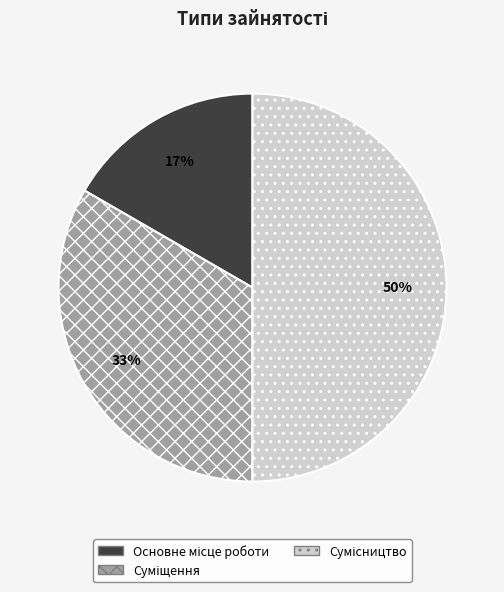

Count the number of slices in the pie.

3